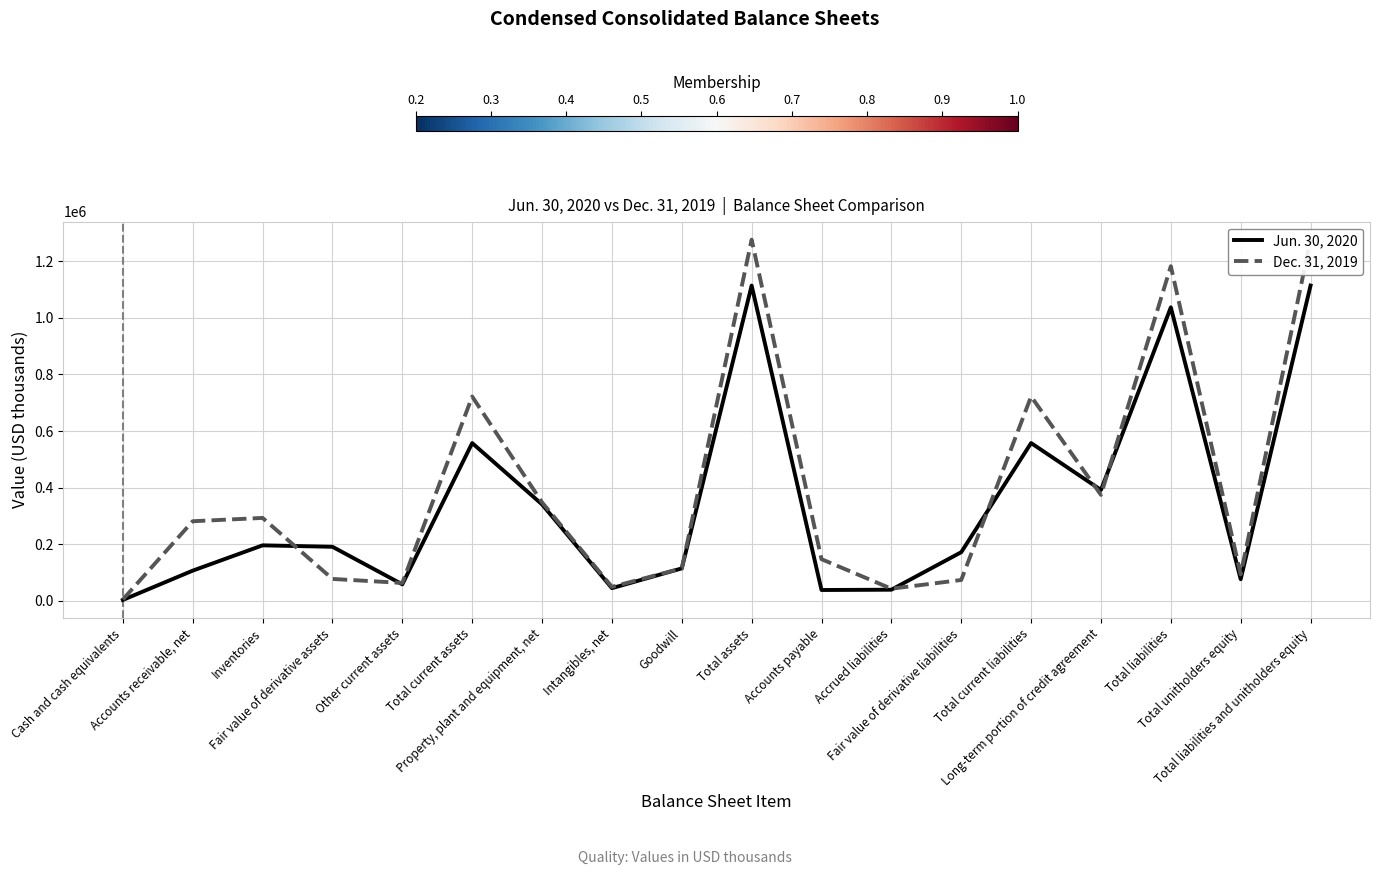

Where is Jun. 30, 2020 nearest to the value 558585?

Total current liabilities